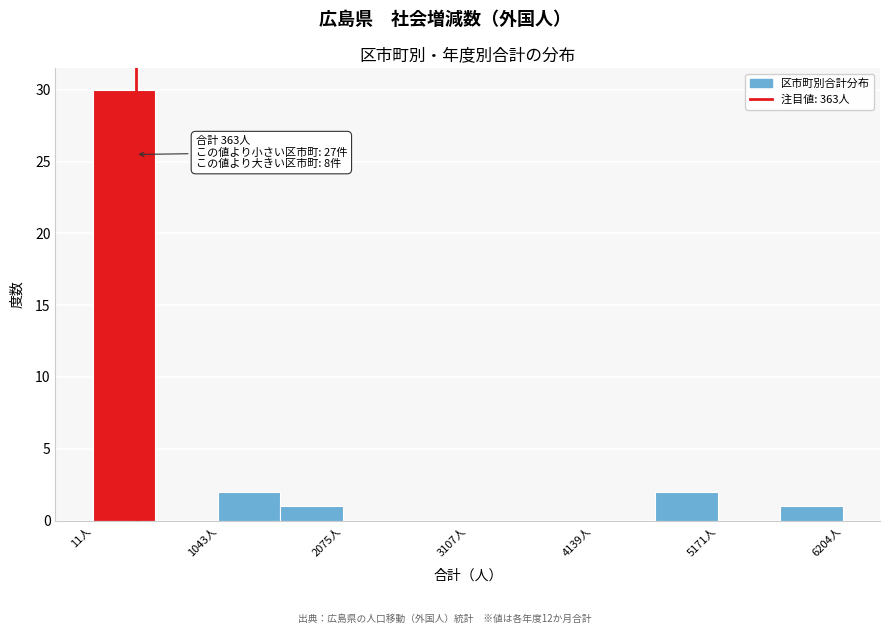

Around what value on the x-axis is the tallest bar? Give the approximate position of its centre, as read against the axis.

200